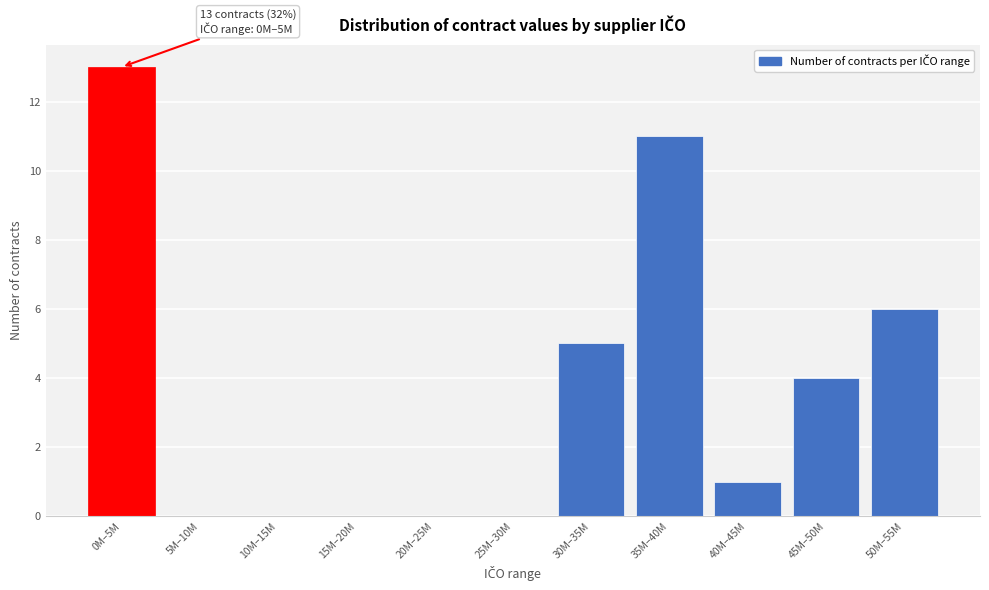

Reading left to right, list all the values displayed in this chart.

0M–5M=13	5M–10M=0	10M–15M=0	15M–20M=0	20M–25M=0	25M–30M=0	30M–35M=5	35M–40M=11	40M–45M=1	45M–50M=4	50M–55M=6